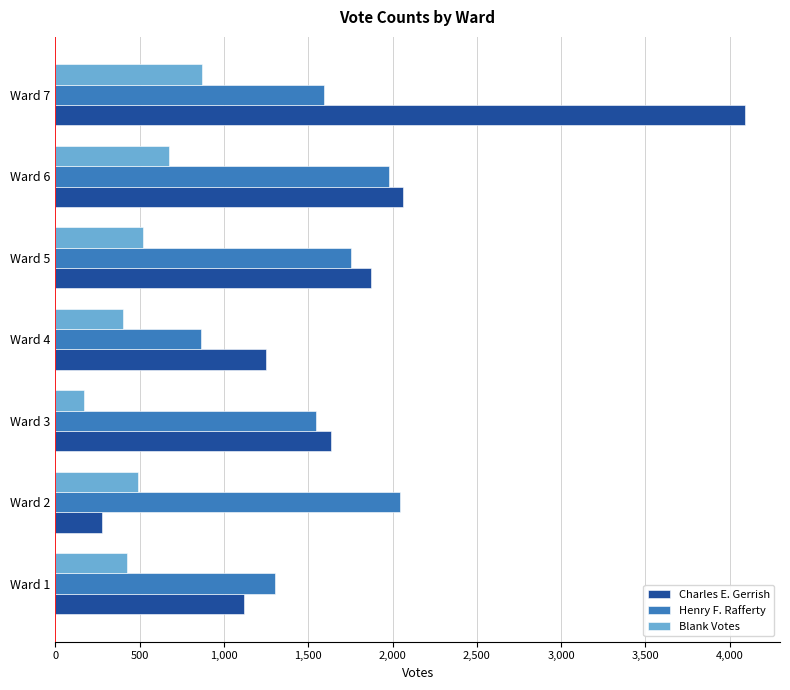

What is the sum of all Charles E. Gerrish values?

12309